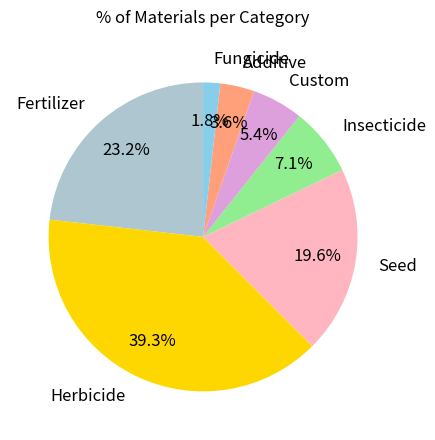

What percentage is the Fertilizer slice, to the nearest percent?

23%